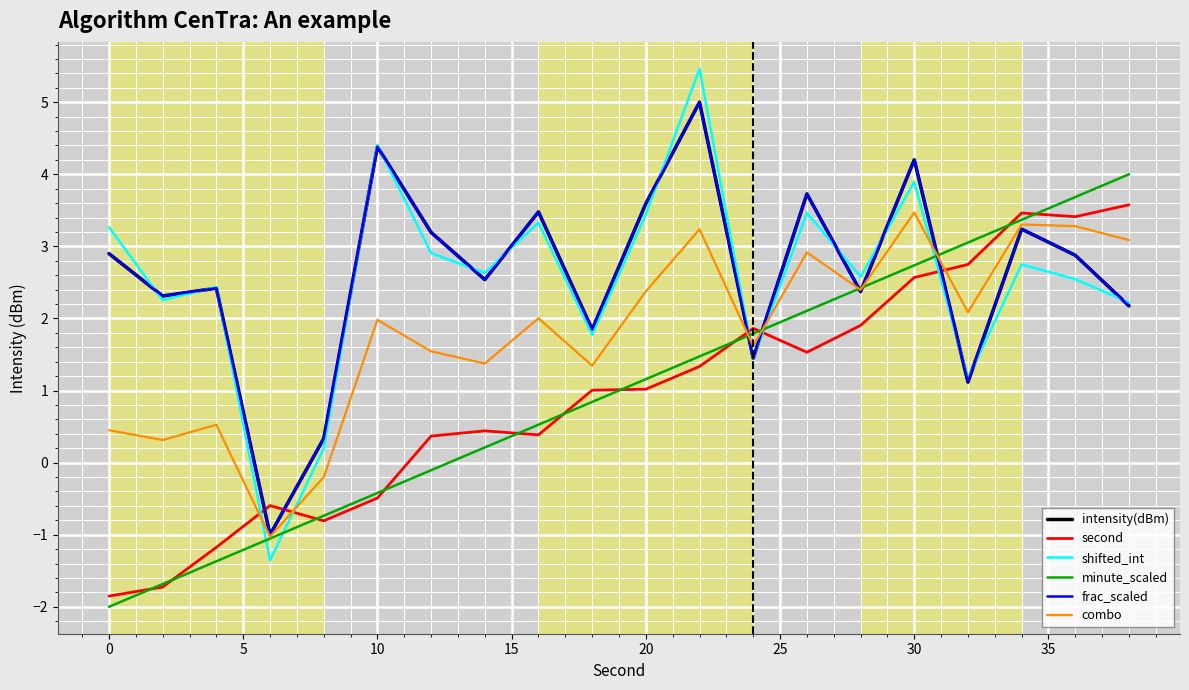

How many lines are shown in the chart?

6